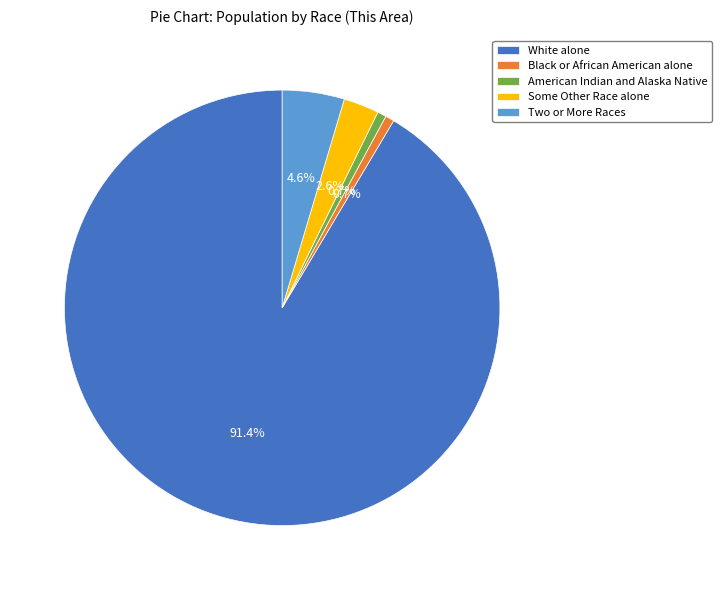

What portion of the pie excludes Two or More Races?

95.4%